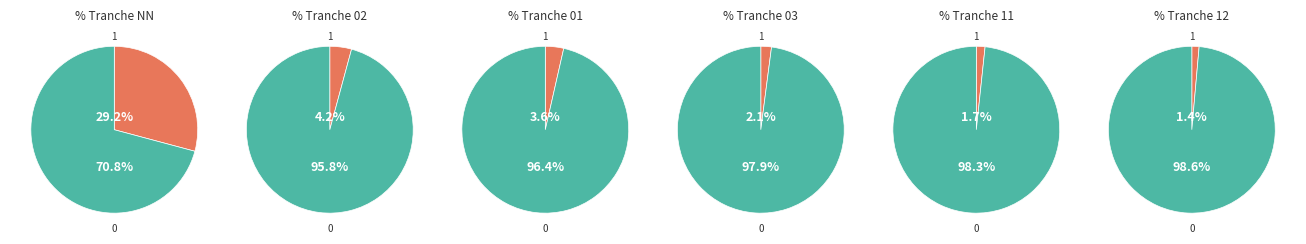

Which has a higher value, NN or 12?

NN